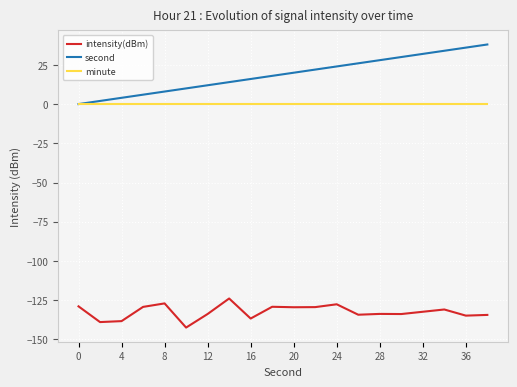

Is this an area chart (filled region under the line)?

No